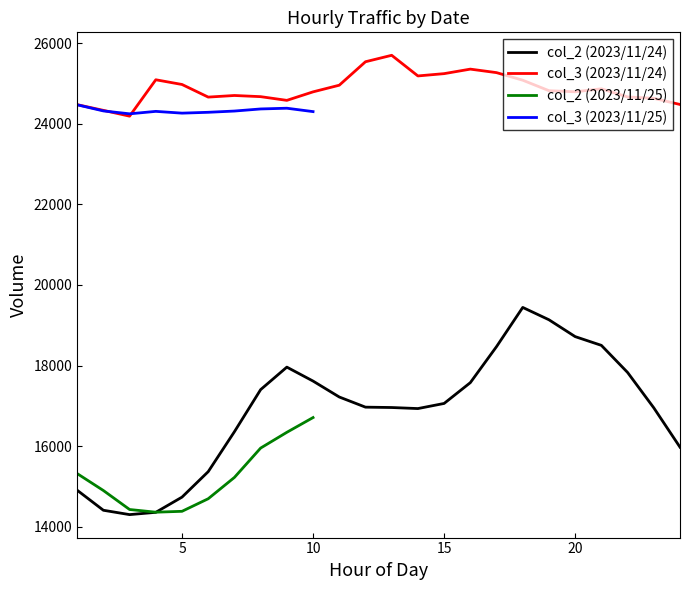

What is the lowest value of the col_2 (2023/11/24) series?

14303